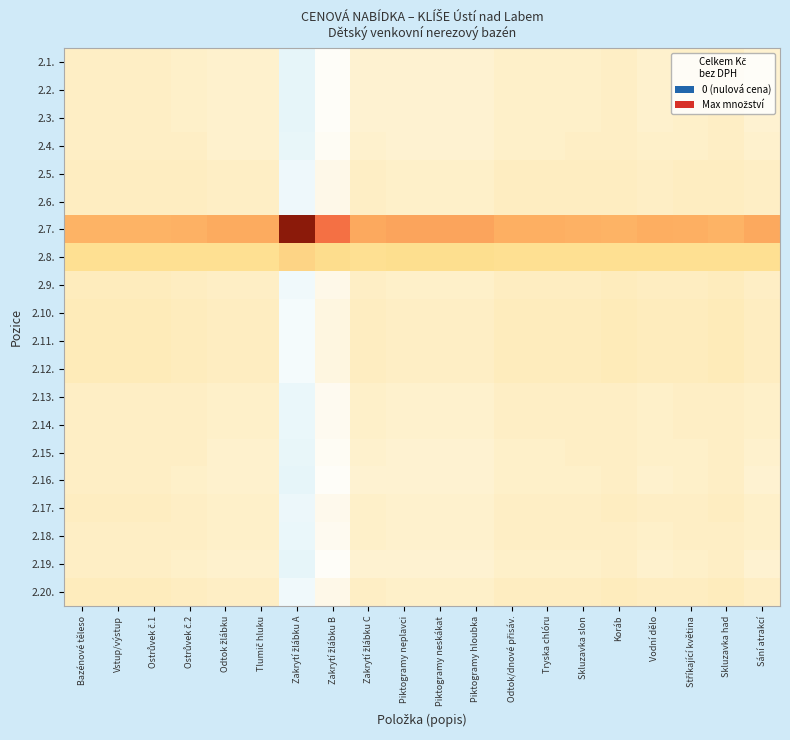

At Vodní dělo, list the series in order from largest to smallest.

2.7., 2.8., 2.10., 2.11., 2.12., 2.9., 2.20., 2.5., 2.6., 2.17., 2.13., 2.14., 2.18., 2.4., 2.15., 2.1., 2.2., 2.3., 2.16., 2.19.